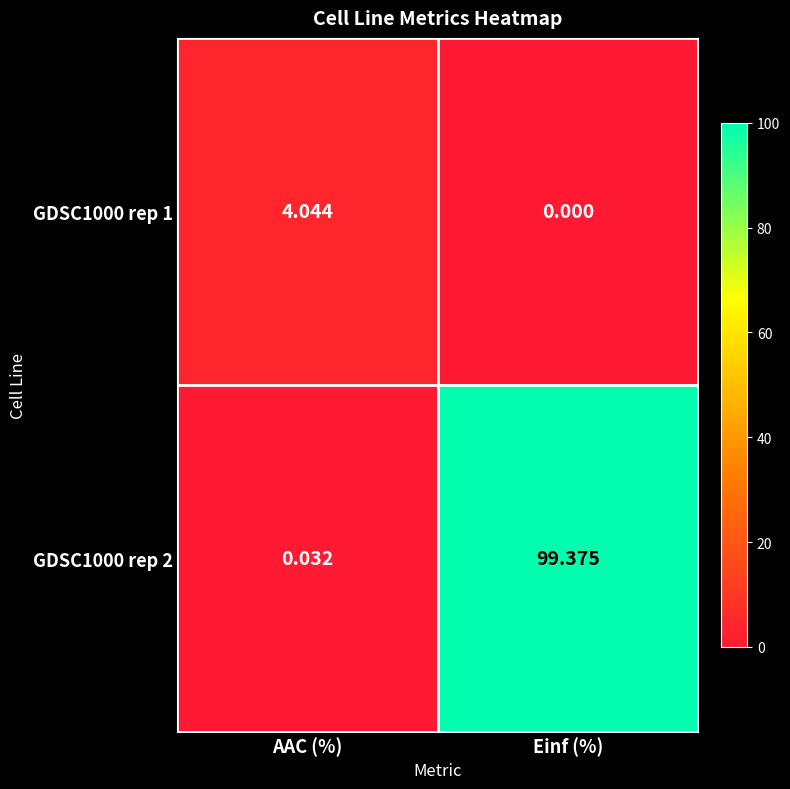

At which label does GDSC1000 rep 1 first exceed 4?

AAC (%)